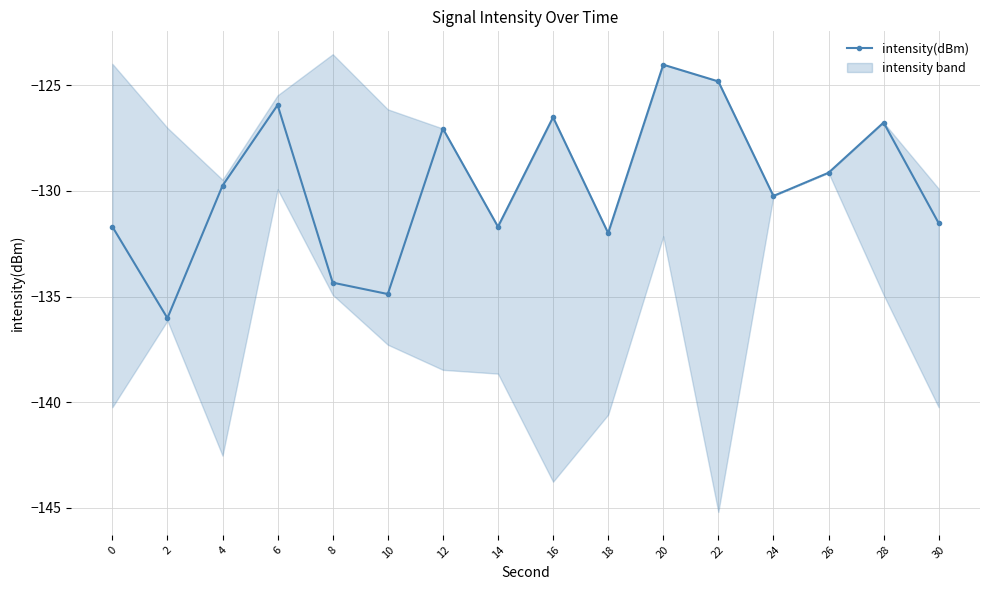

Rank the categories by value from highest to lowest.

20, 22, 6, 16, 28, 12, 26, 4, 24, 30, 0, 14, 18, 8, 10, 2